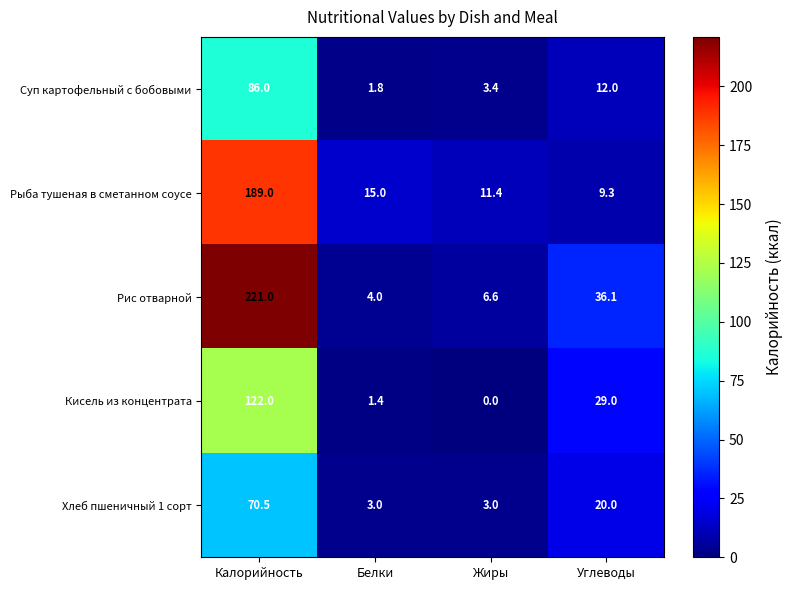

What is the average value of the Кисель из концентрата series?

38.1